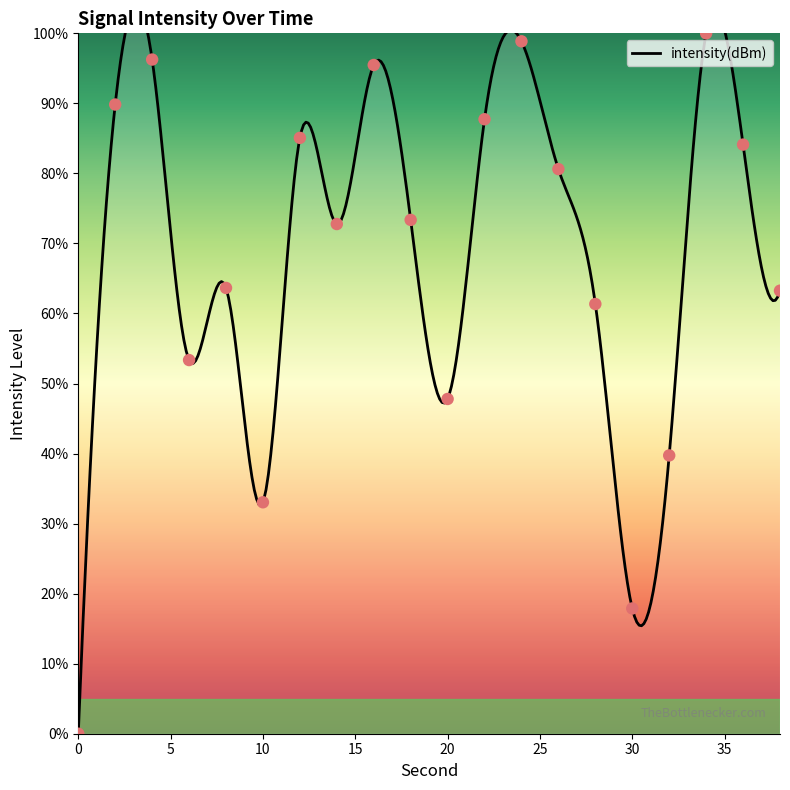

What is the ratio of the value at 12 to the value at 10?

2.6